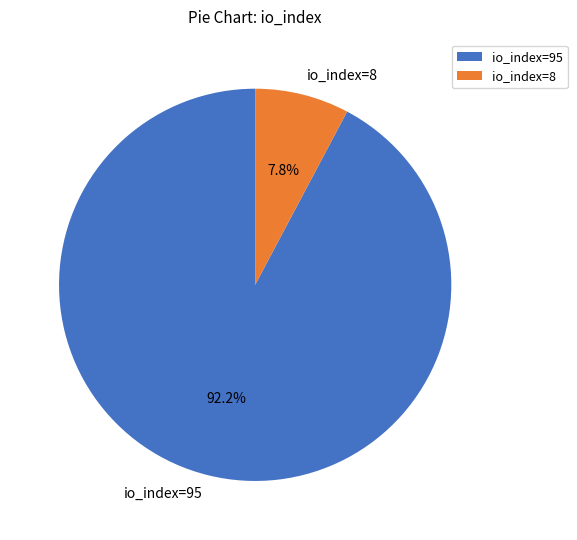

Rank the categories by value from highest to lowest.

io_index=95, io_index=8